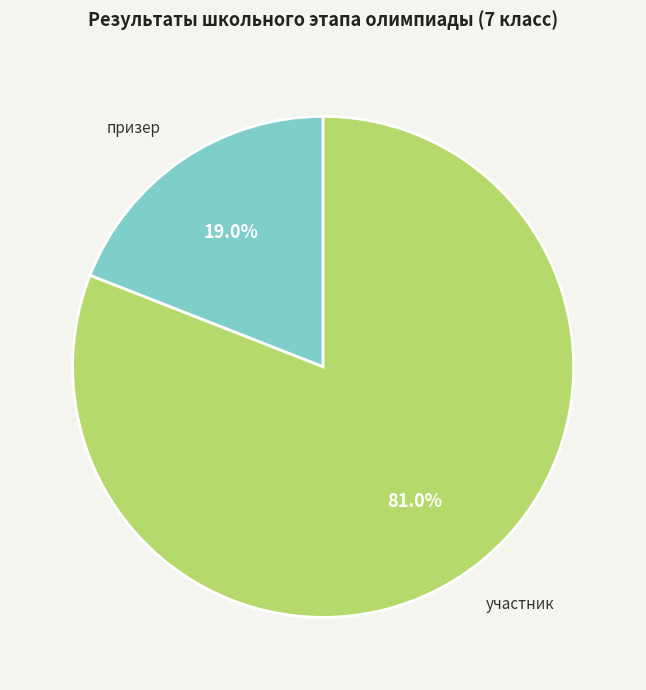

Count the number of slices in the pie.

2